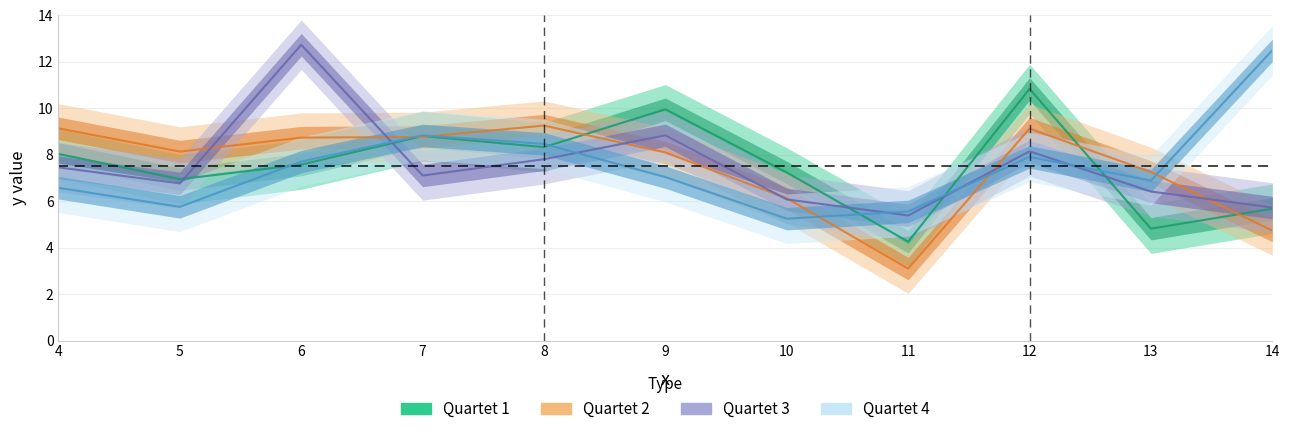

Between which two adjacent categories do Quartet 2 and Quartet 4 first intersect?

6 and 7